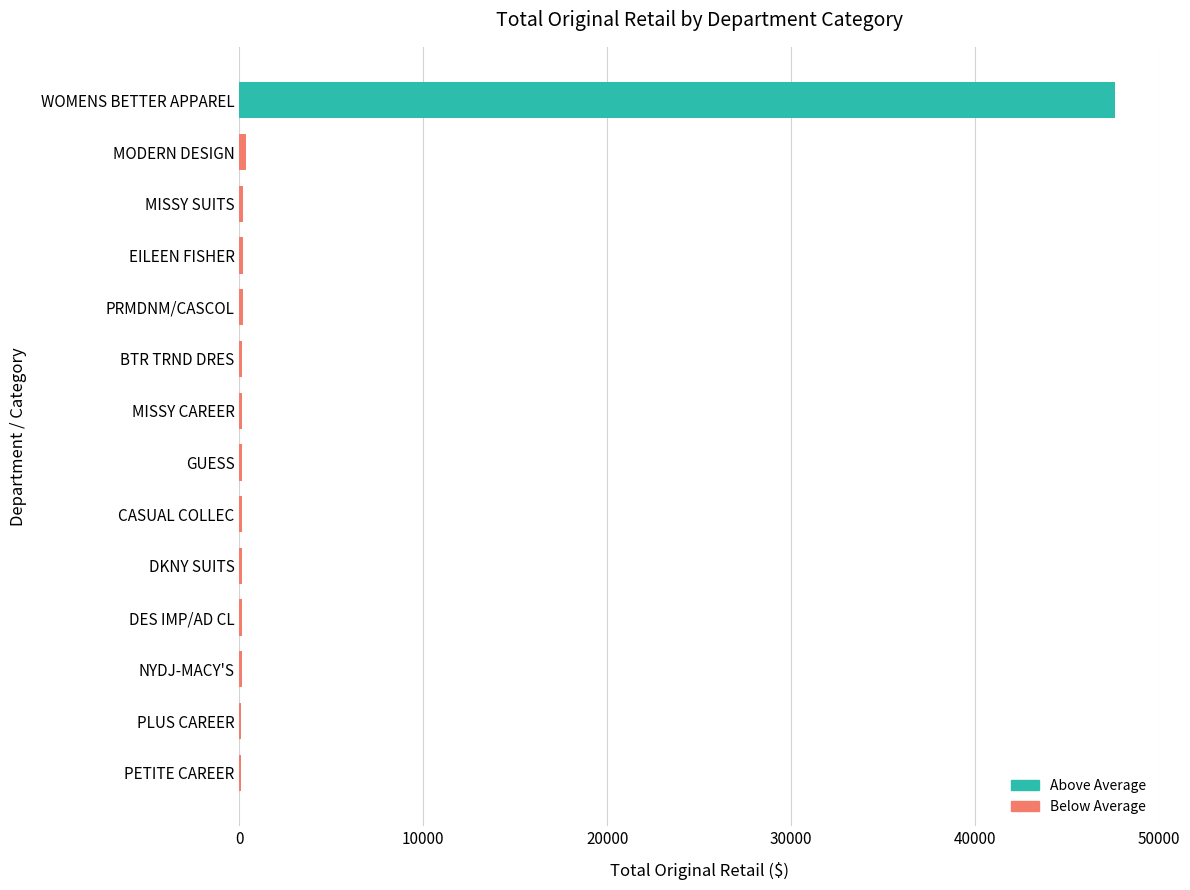

Which label corresponds to the largest value in the chart?

WOMENS BETTER APPAREL